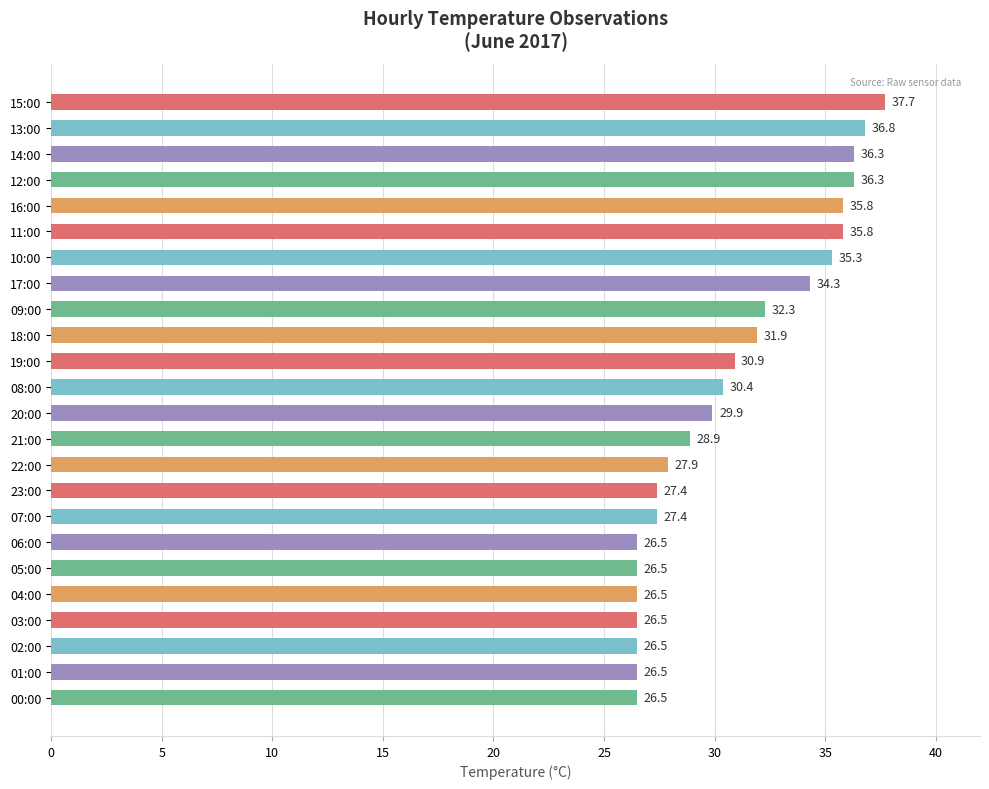

What is the maximum value shown in the chart?

37.7